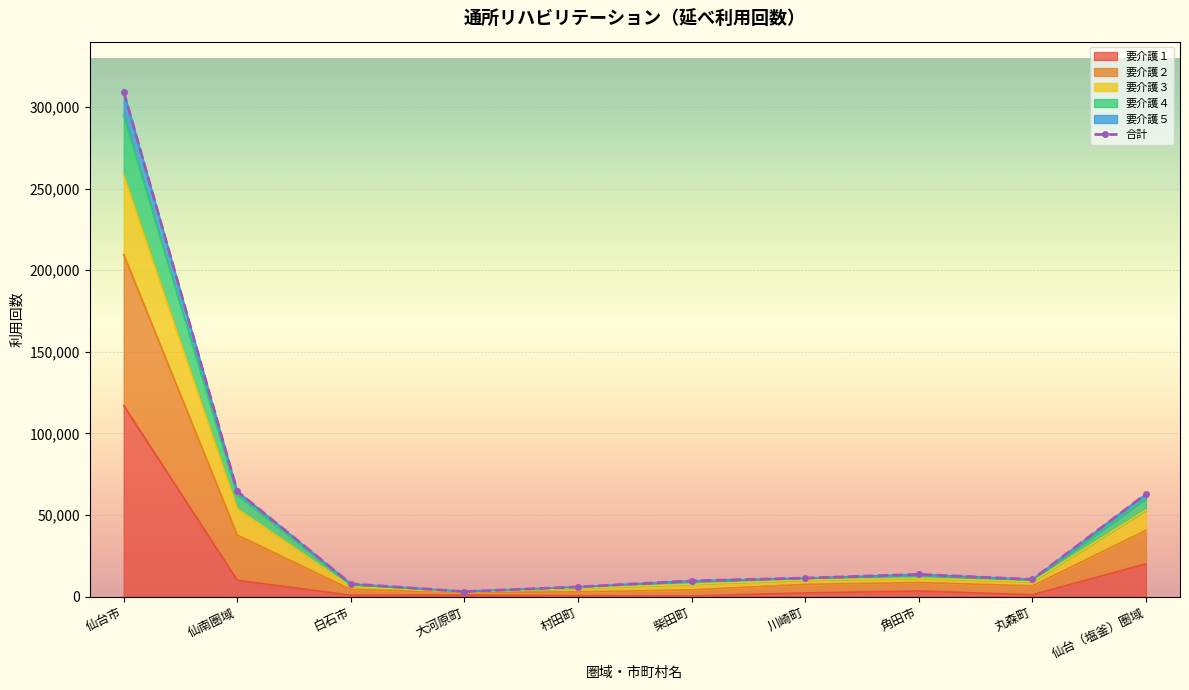

What is the minimum value shown in the chart?

3105